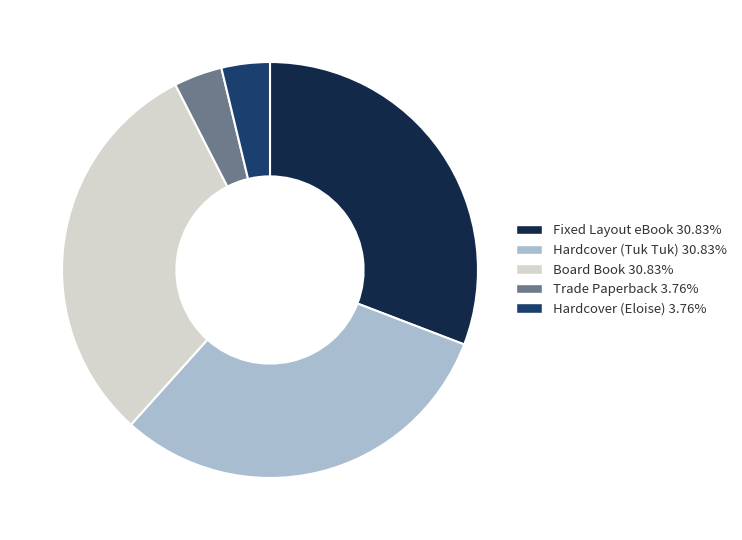

True or false: Hardcover (Eloise) accounts for 4% of the total.

True